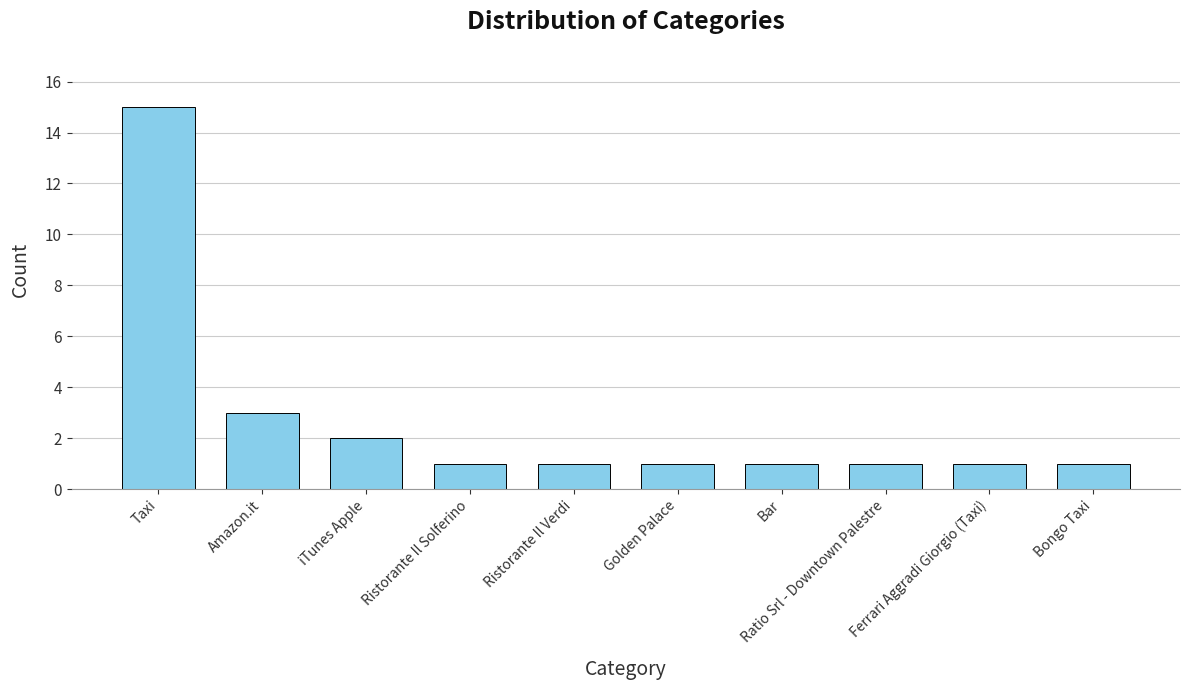

What is the label of the 3rd bar from the right?

Ratio Srl - Downtown Palestre